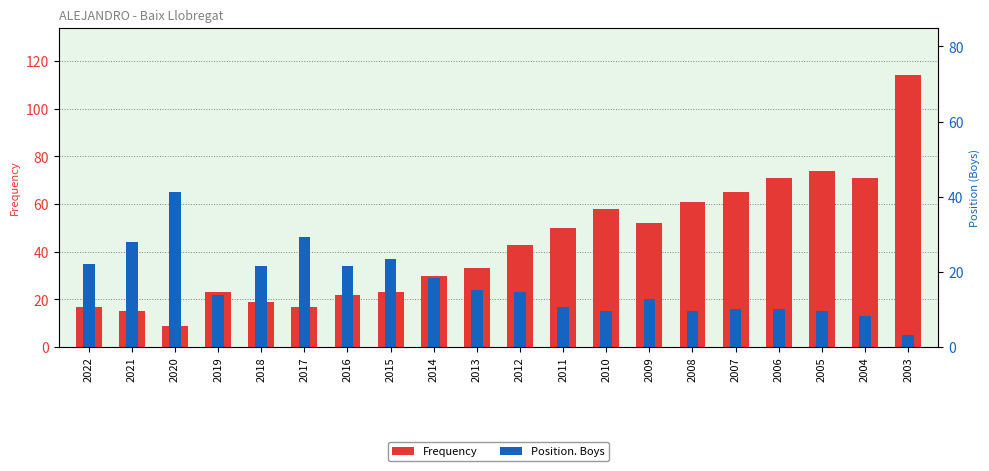

Are the bars grouped side by side (vs. stacked)?

Yes